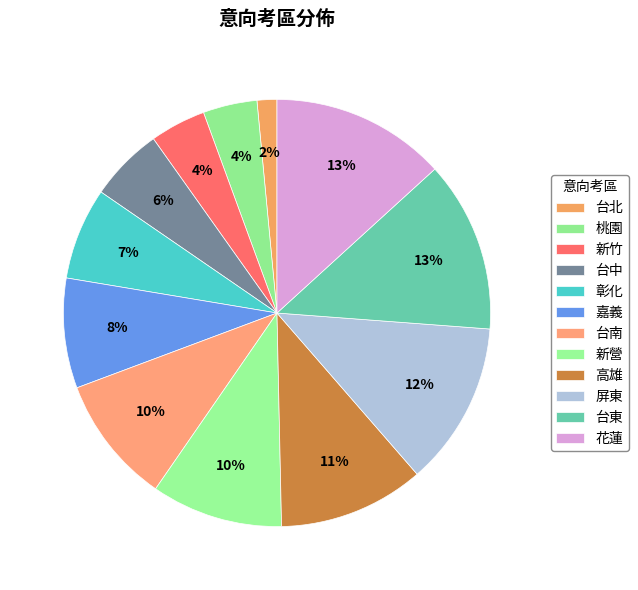

Is it true that 嘉義 is 8% of the pie?

True